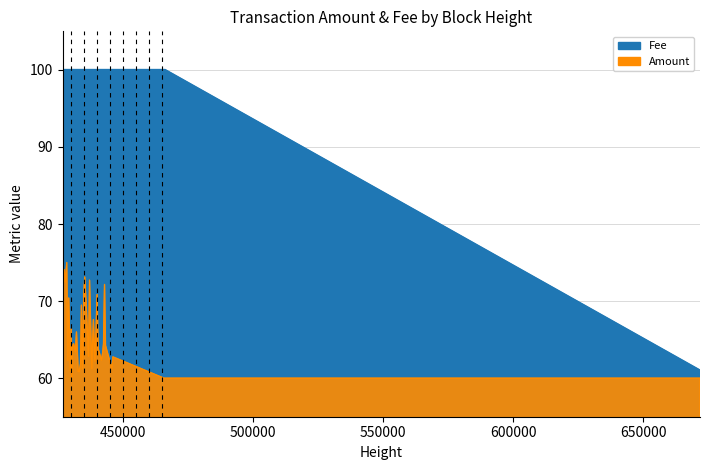

Reading left to right, what are all the values shown in this chart?

Fee: 100.0	100.0	100.0	100.0	100.0	100.0	100.0	100.0	100.0	100.0	100.0	100.0	100.0	100.0	100.0	100.0	100.0	100.0	100.0	100.0	100.0	100.0	100.0	100.0	100.0	100.0	100.0	100.0	100.0	100.0	100.0	100.0	100.0	100.0	100.0	100.0	100.0	100.0	100.0	61.0
Amount: 72.0	74.1	72.5	75.0	62.3	70.4	60.9	66.4	60.0	64.2	64.5	63.4	66.0	60.9	60.9	61.9	69.5	61.2	70.8	73.1	69.5	62.8	72.7	61.2	67.6	62.2	66.6	70.8	63.8	63.4	62.4	63.2	64.5	72.2	64.2	61.3	62.8	60.0	60.0	60.0